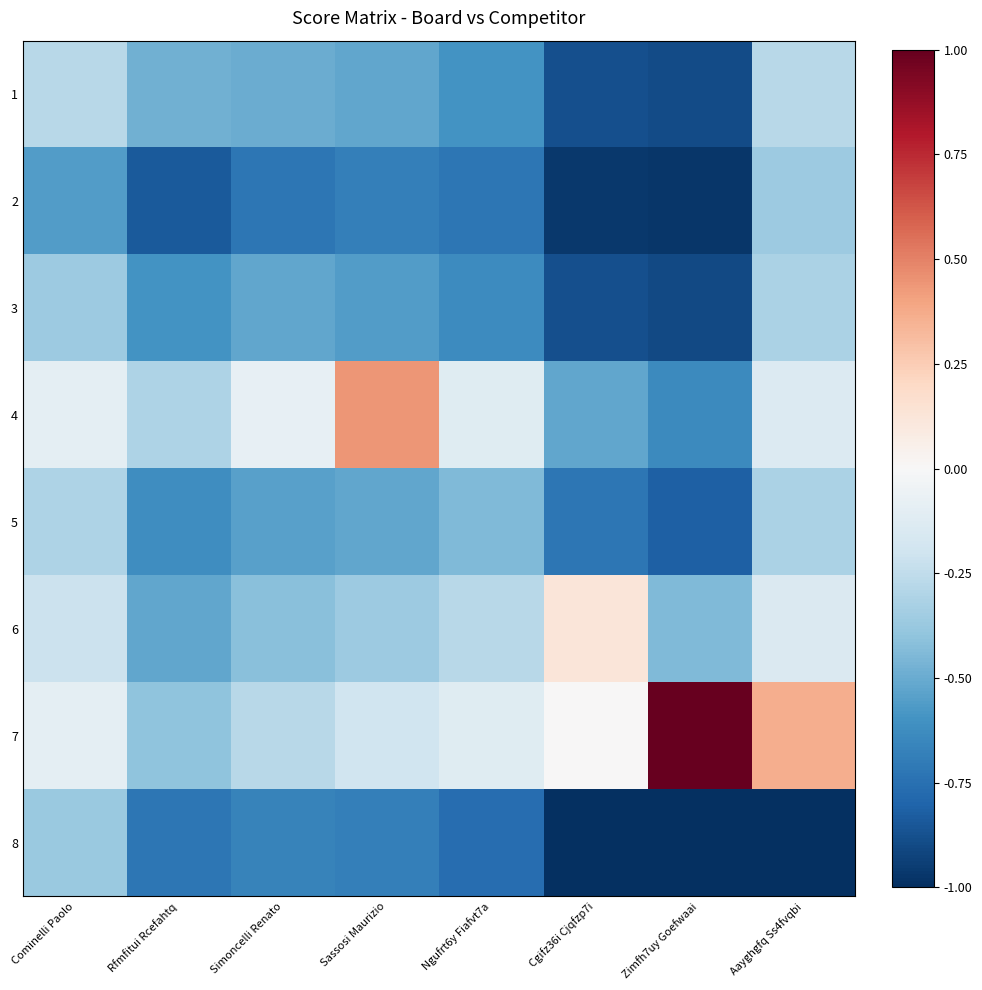

Which series has the largest range (max minus min)?

7